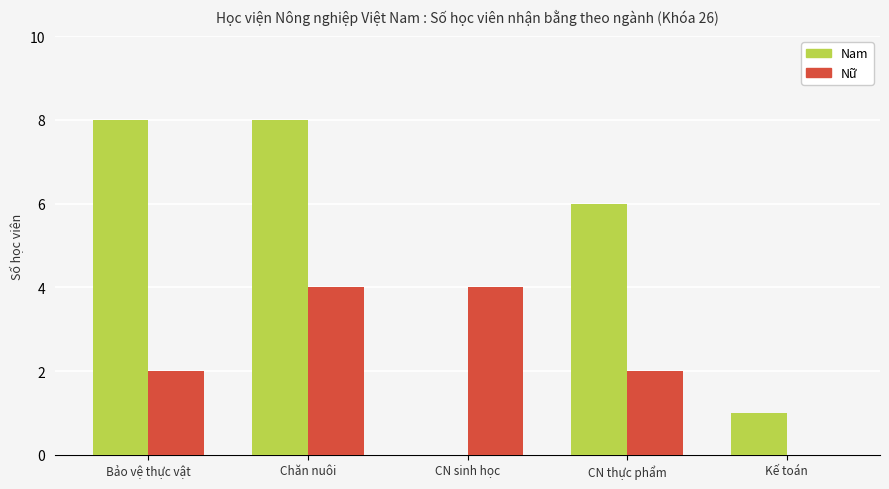

At which category is the sum across all series the highest?

Chăn nuôi